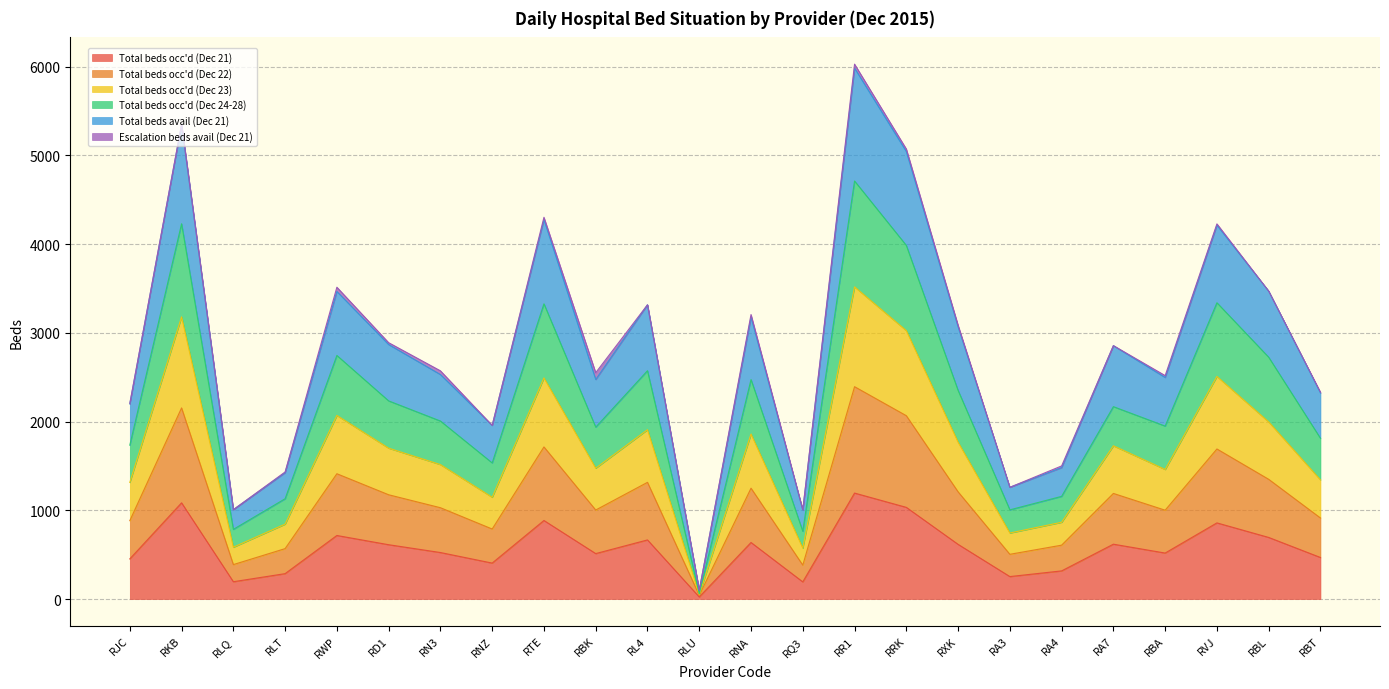

At which category does Total beds avail (Dec 21) reach its first local valley?

RLQ